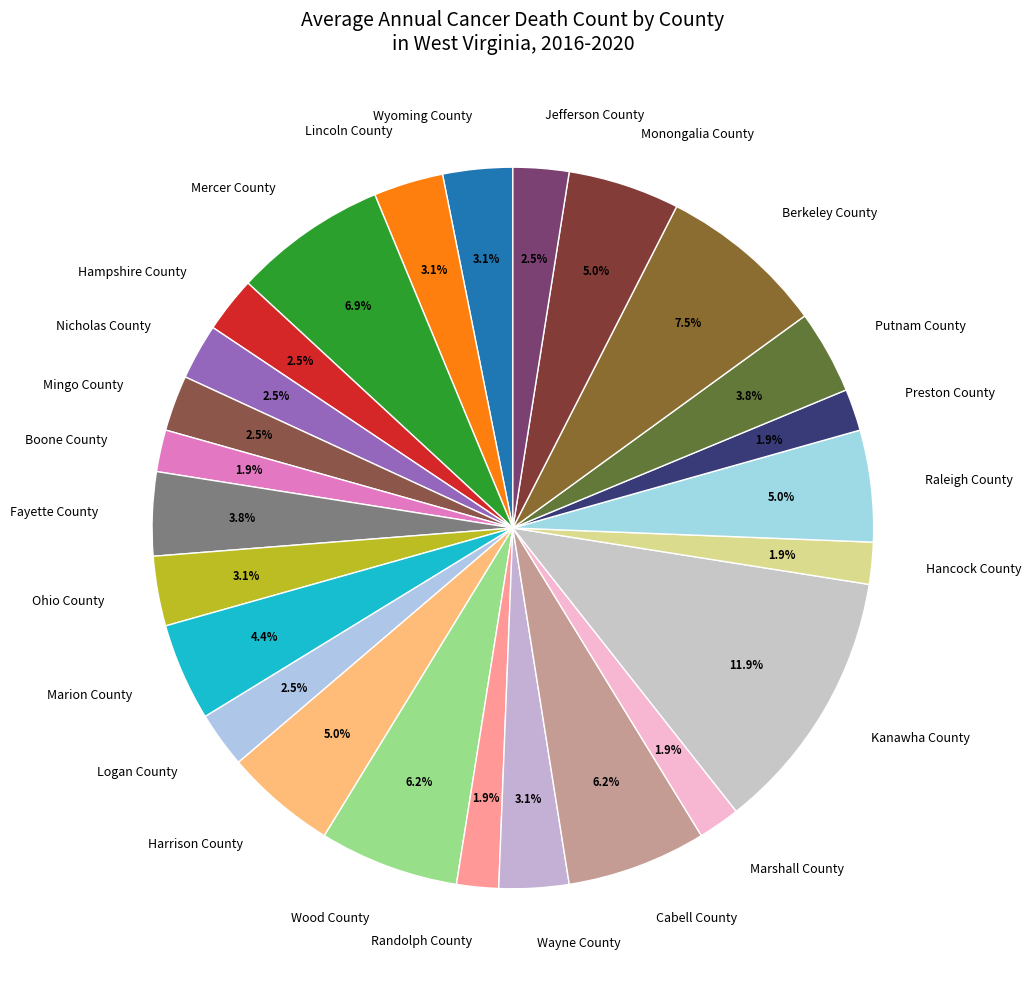

Count the number of slices in the pie.

25